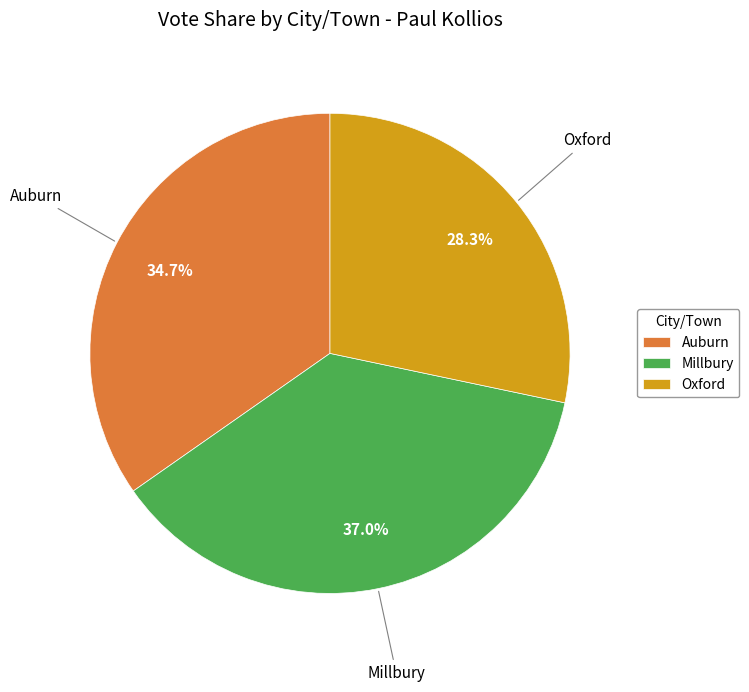

To the nearest percent, what percentage of the pie is Auburn?

35%